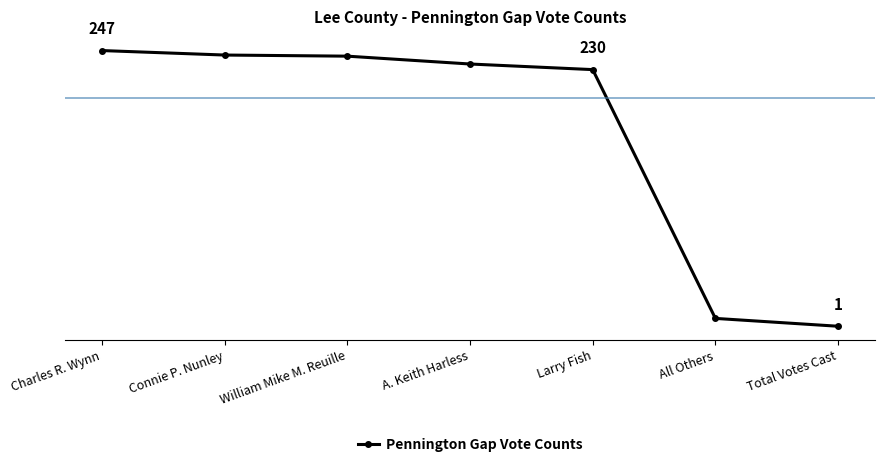

Rank the categories by value from lowest to highest.

Total Votes Cast, All Others, Larry Fish, A. Keith Harless, William Mike M. Reuille, Connie P. Nunley, Charles R. Wynn